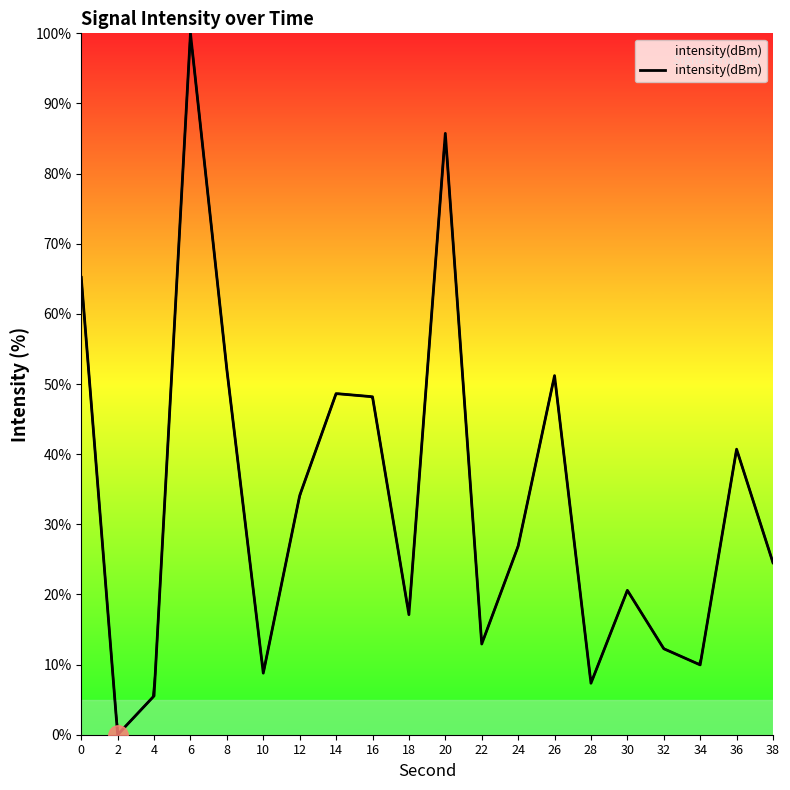

List the labels in order of value, largest first.

6, 20, 0, 8, 26, 14, 16, 36, 12, 24, 38, 30, 18, 22, 32, 34, 10, 28, 4, 2